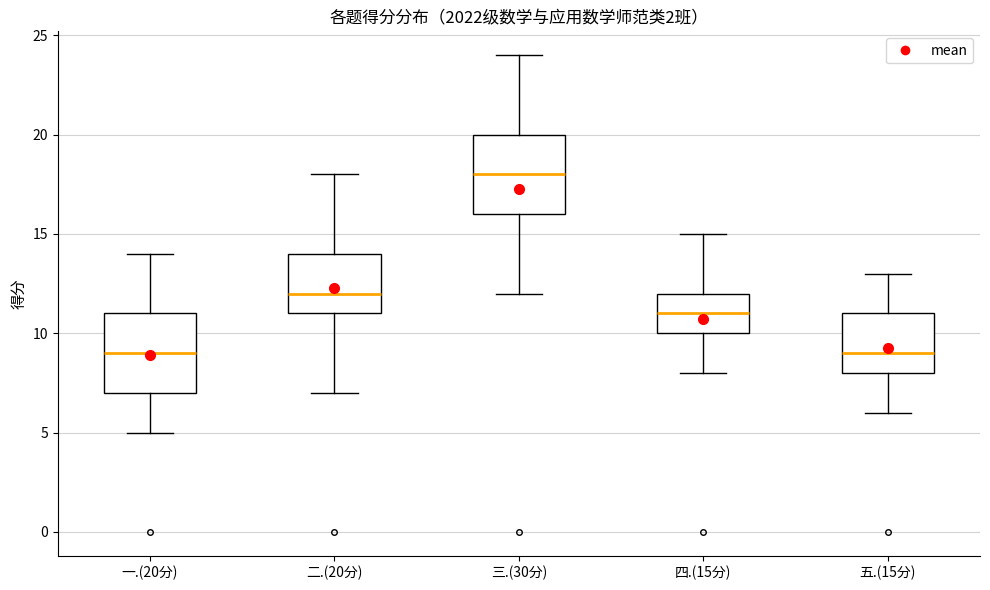

Where does the lower whisker of the box for 四.(15分) end on the y-axis? The values are not printed on the chart, so give them approximately, as read against the axis.

8